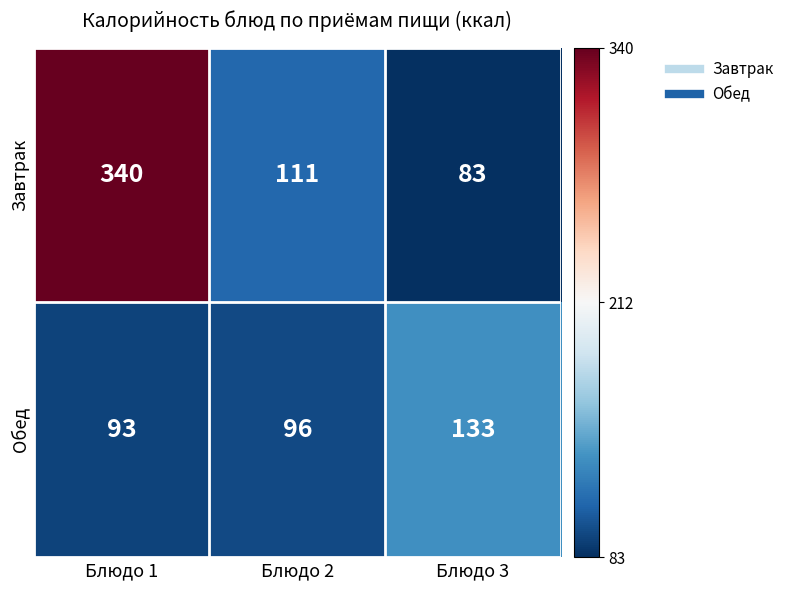

What is the difference between the highest and lowest values at Блюдо 1?

247